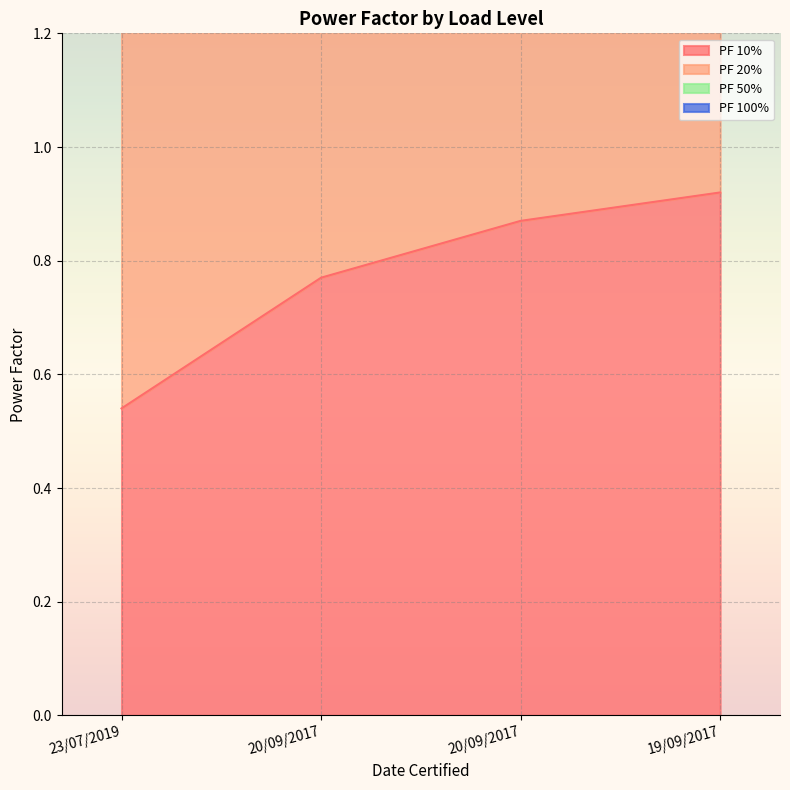

At which label does PF 50% reach its peak?

19/09/2017